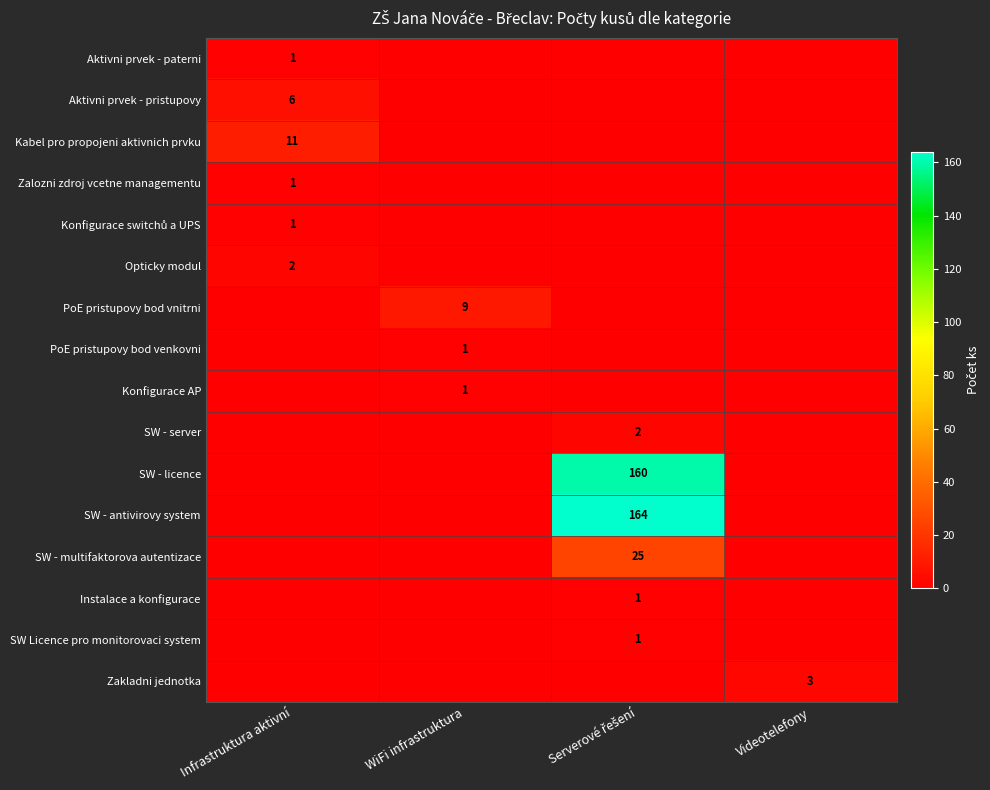

The SW - antivirovy system series shows 0 at Videotelefony. True or false?

True